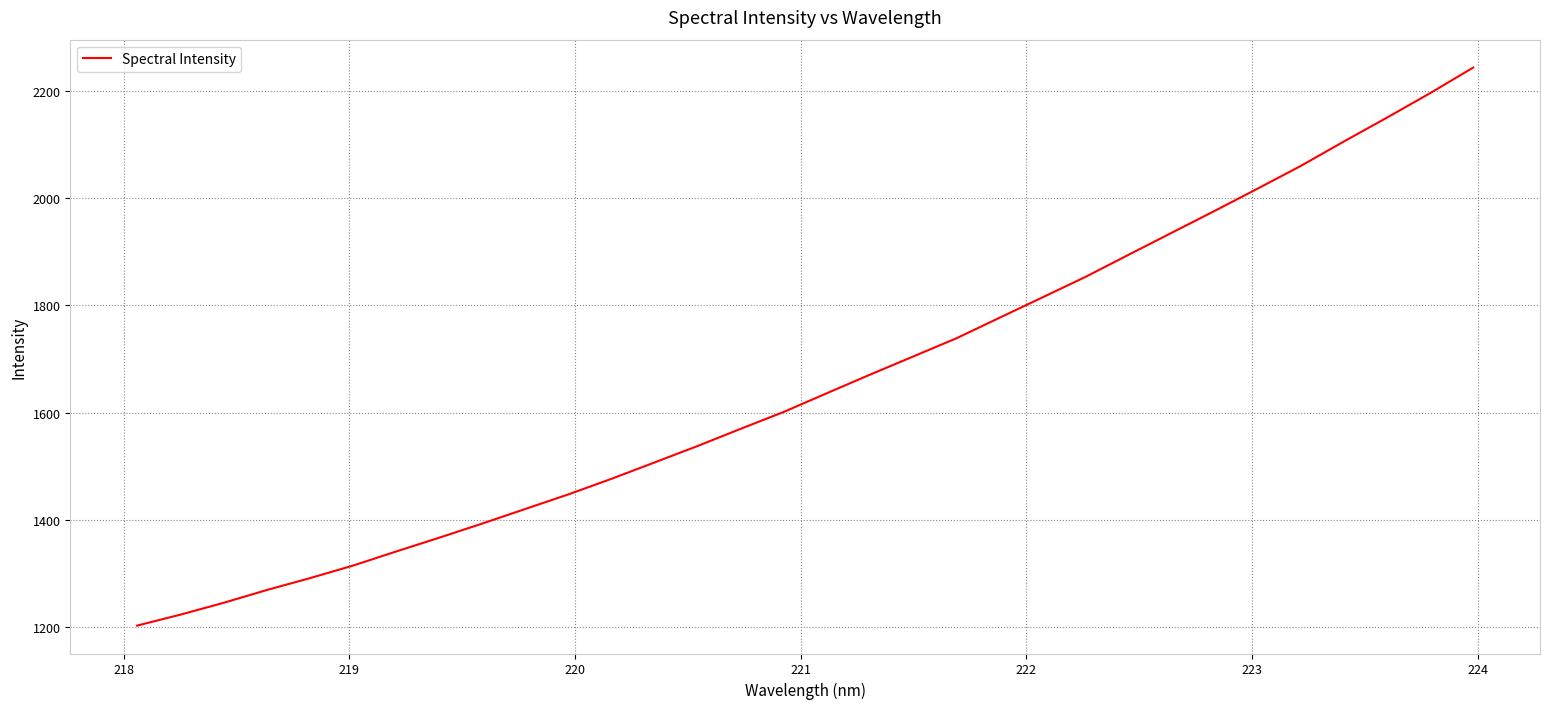

What is the minimum value shown in the chart?

1203.0